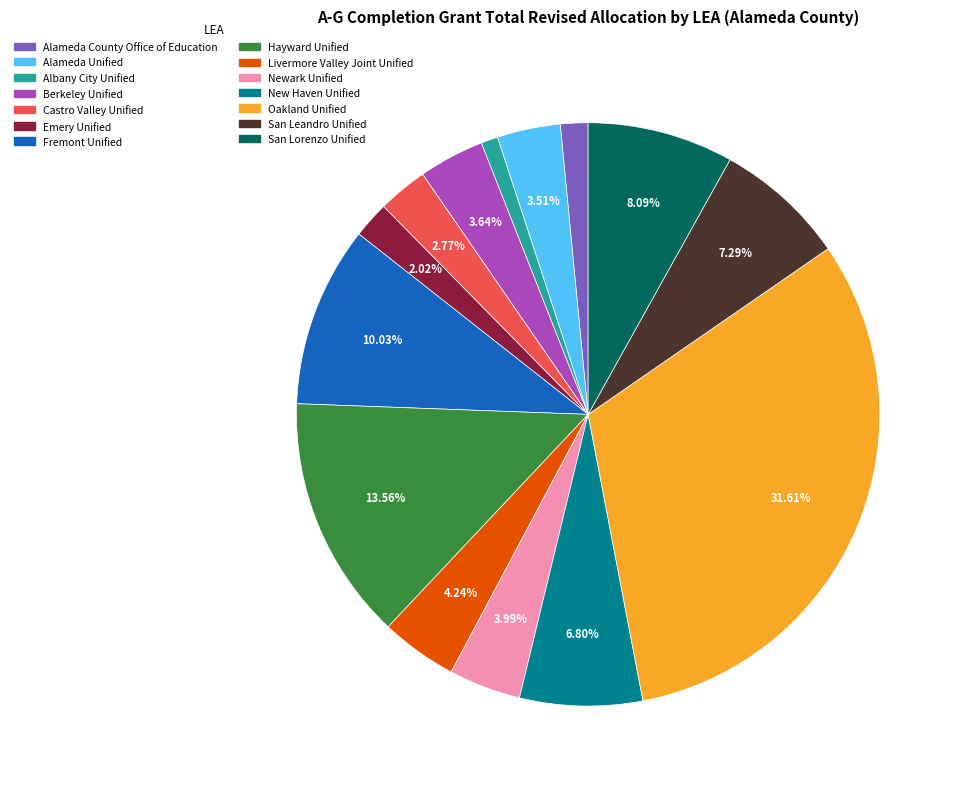

Is it true that Castro Valley Unified is 14% of the pie?

False